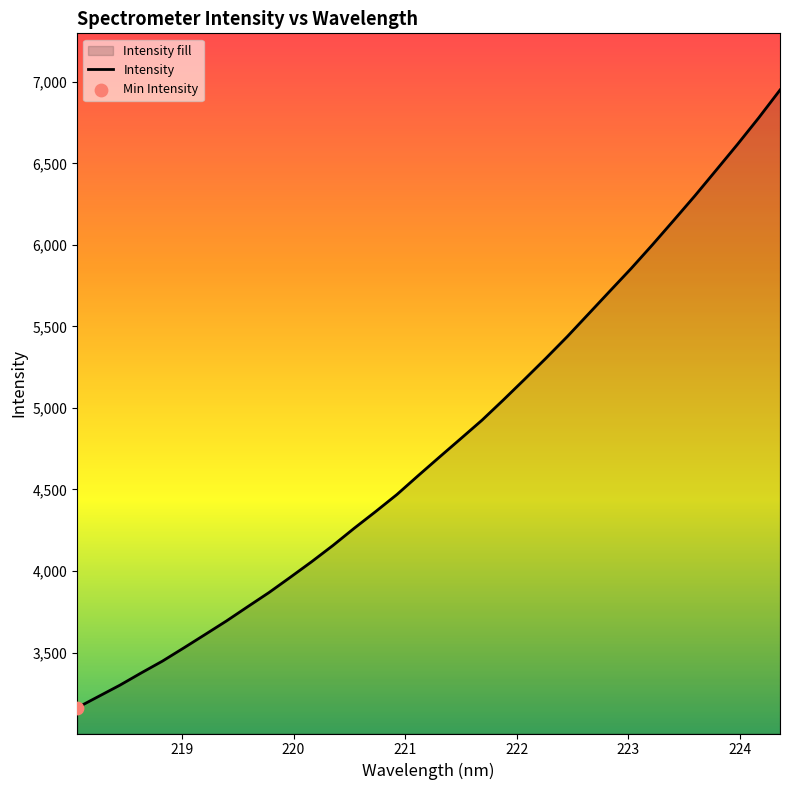

What is the minimum value shown in the chart?

3161.3